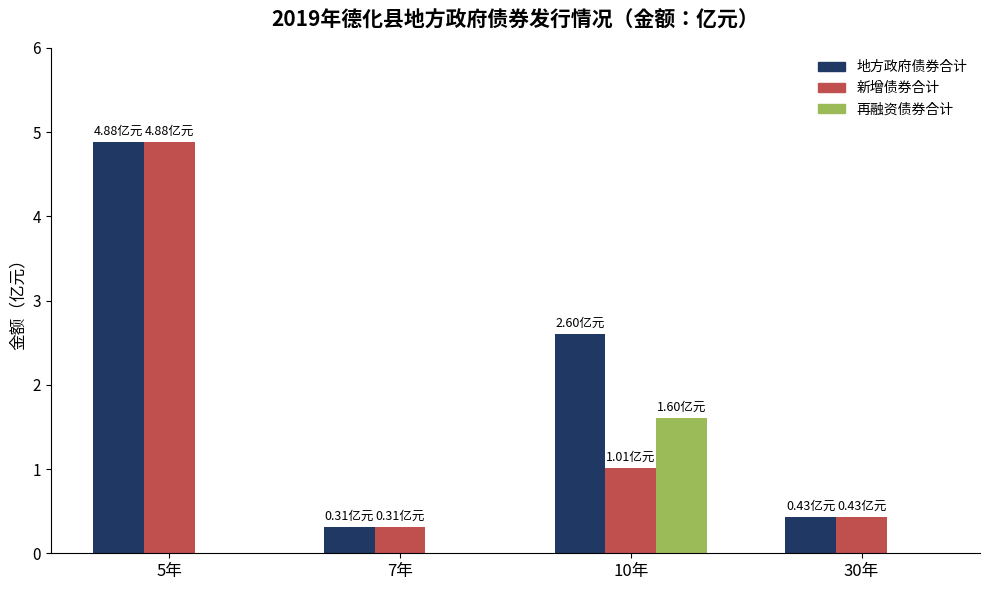

How many groups of bars are there?

4